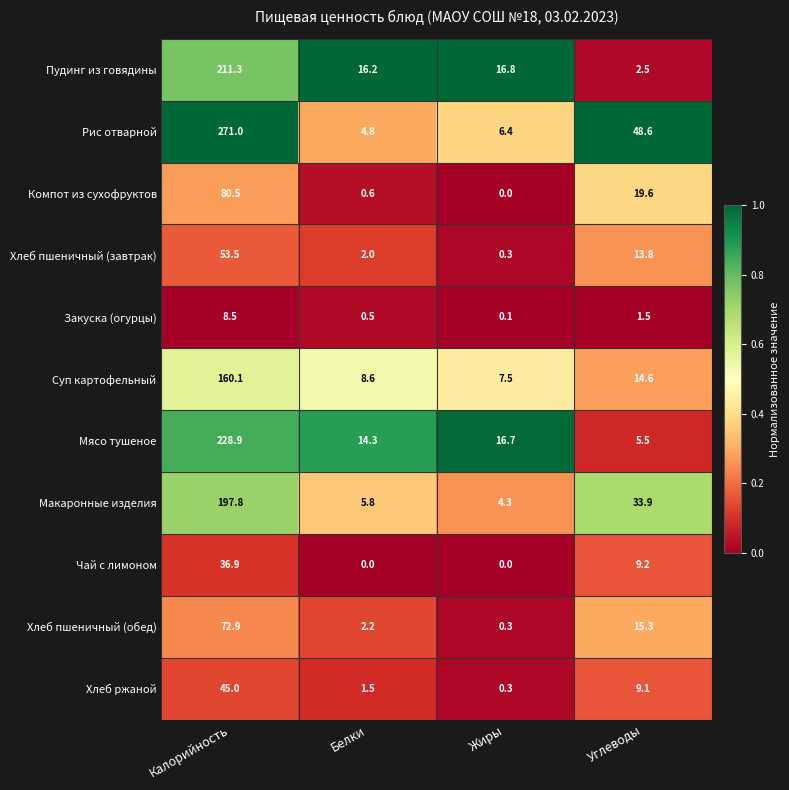

True or false: Хлеб пшеничный (обед) has a value of 72.9 at Калорийность.

True